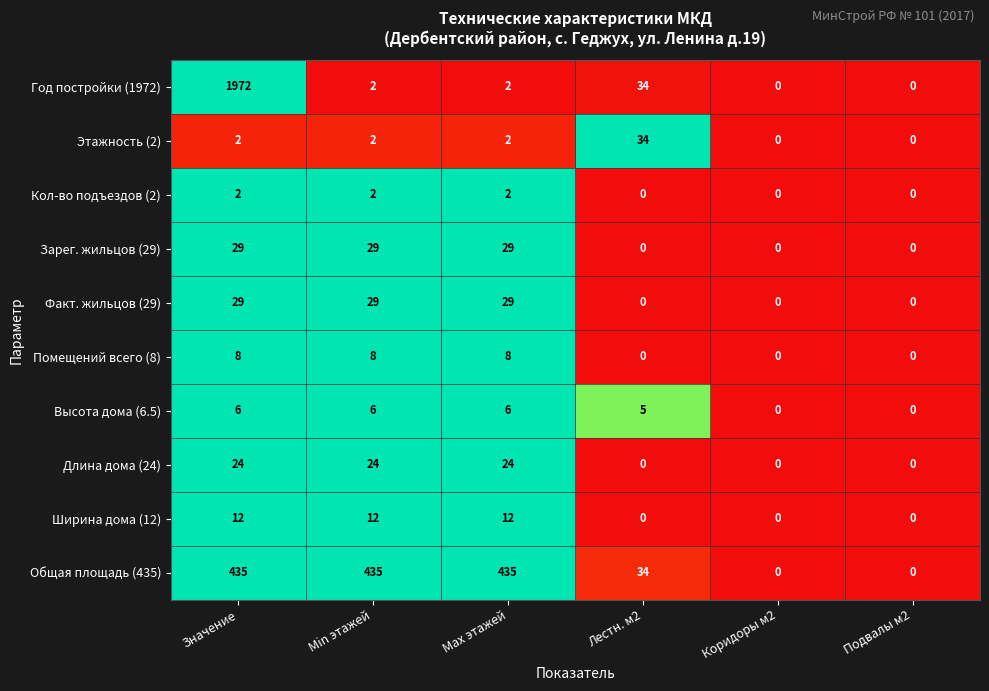

How many data points does each series have?

6